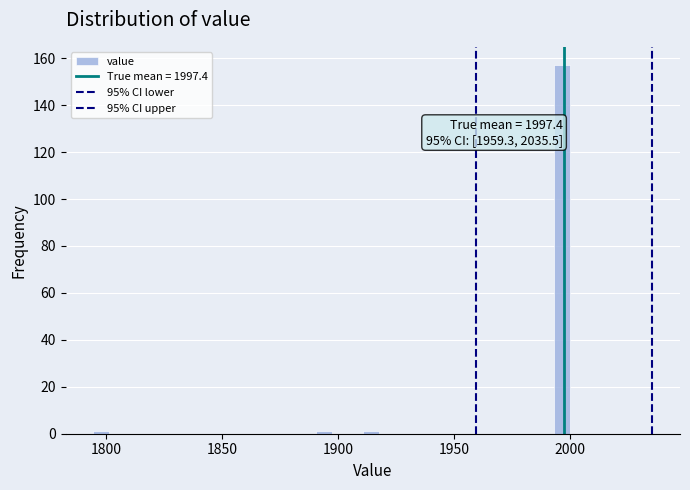

Read against the x-axis, roughly where is the centre of the tallest bar?

1995